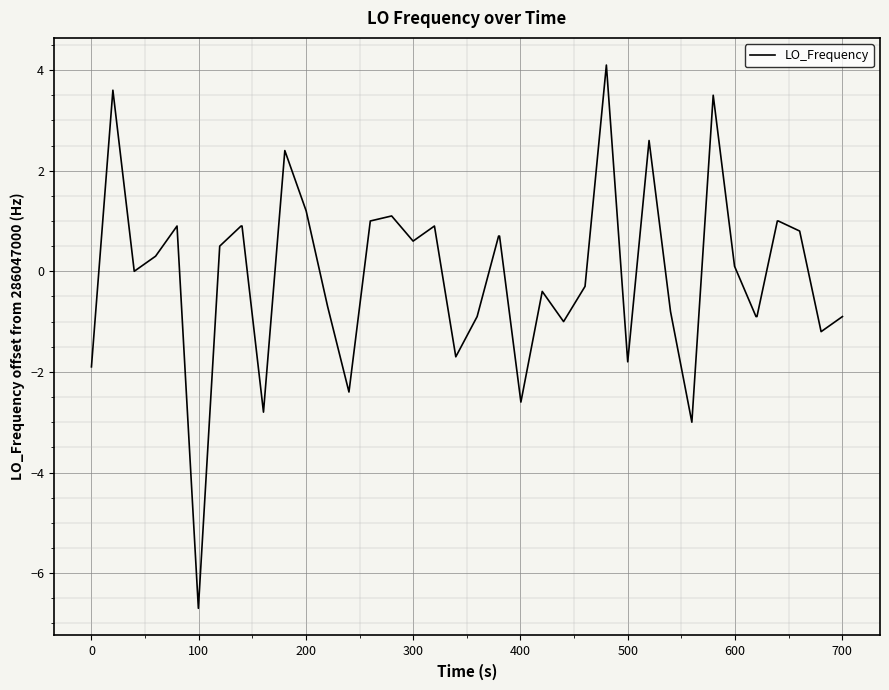

What is the minimum value shown in the chart?

-6.7